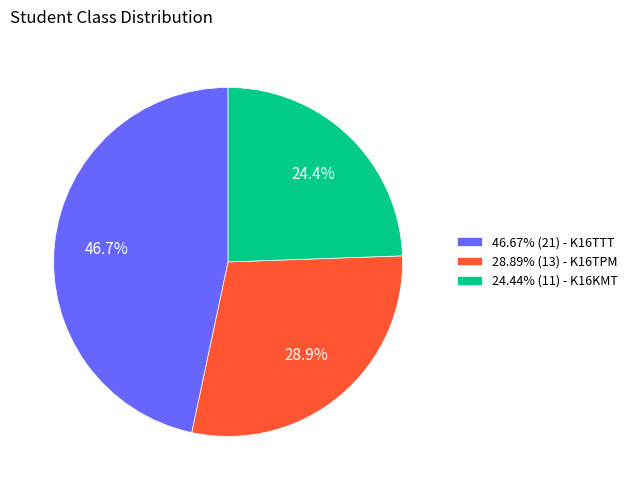

Does 28.89% (13) - K16TPM account for over 50% of the chart?

No